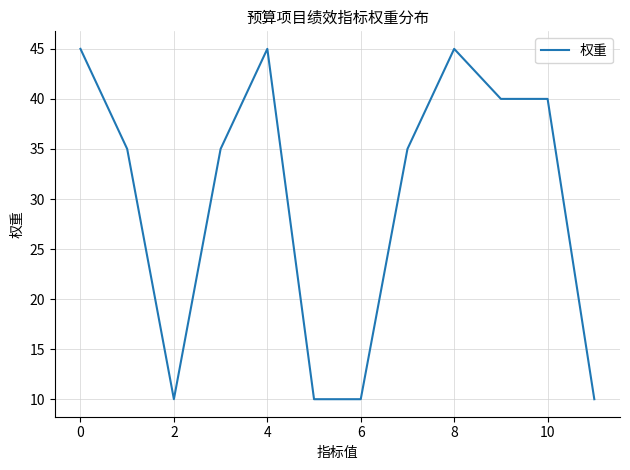

What is the greatest value displayed?

45